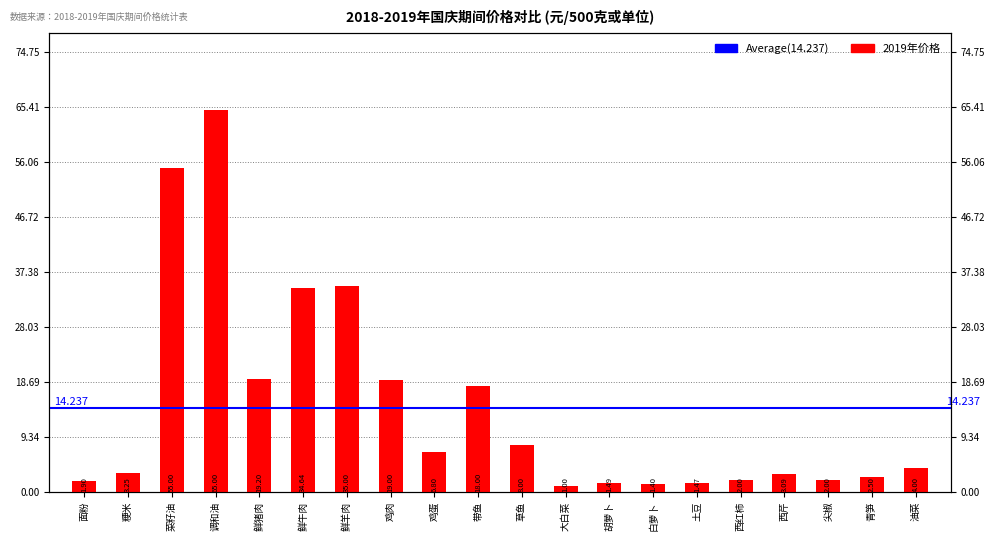

How many categories are shown in the chart?

20